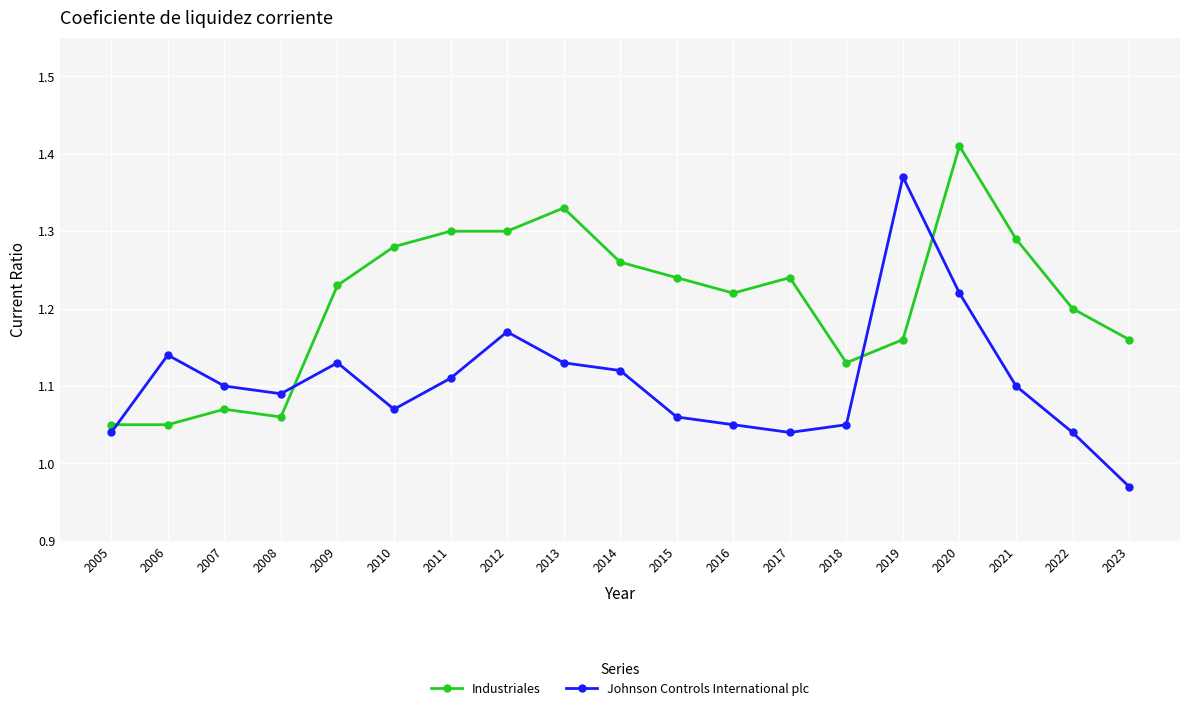

Which series has the largest range (max minus min)?

Johnson Controls International plc